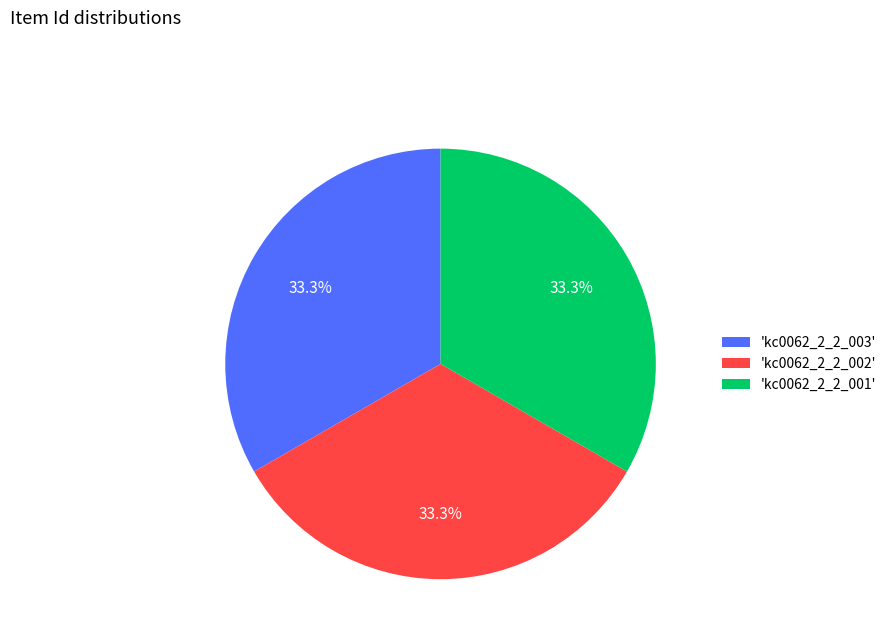

Is there a majority slice in this chart?

No